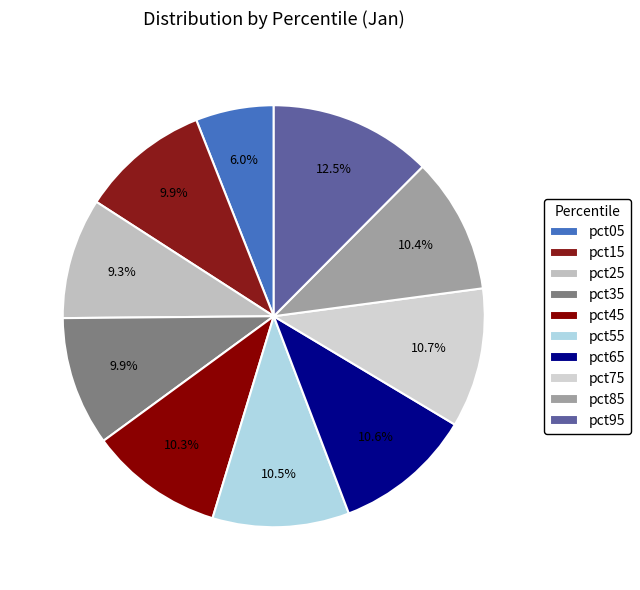

What percentage is NOT represented by pct15?

90.1%